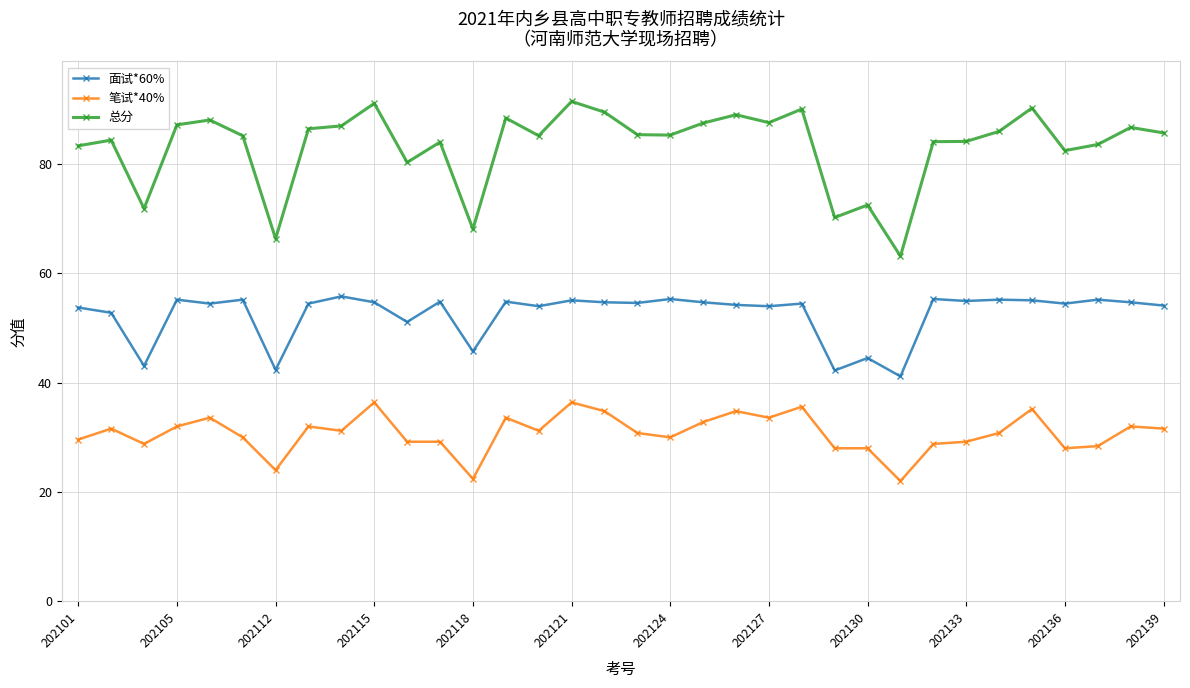

Which series has the largest range (max minus min)?

总分